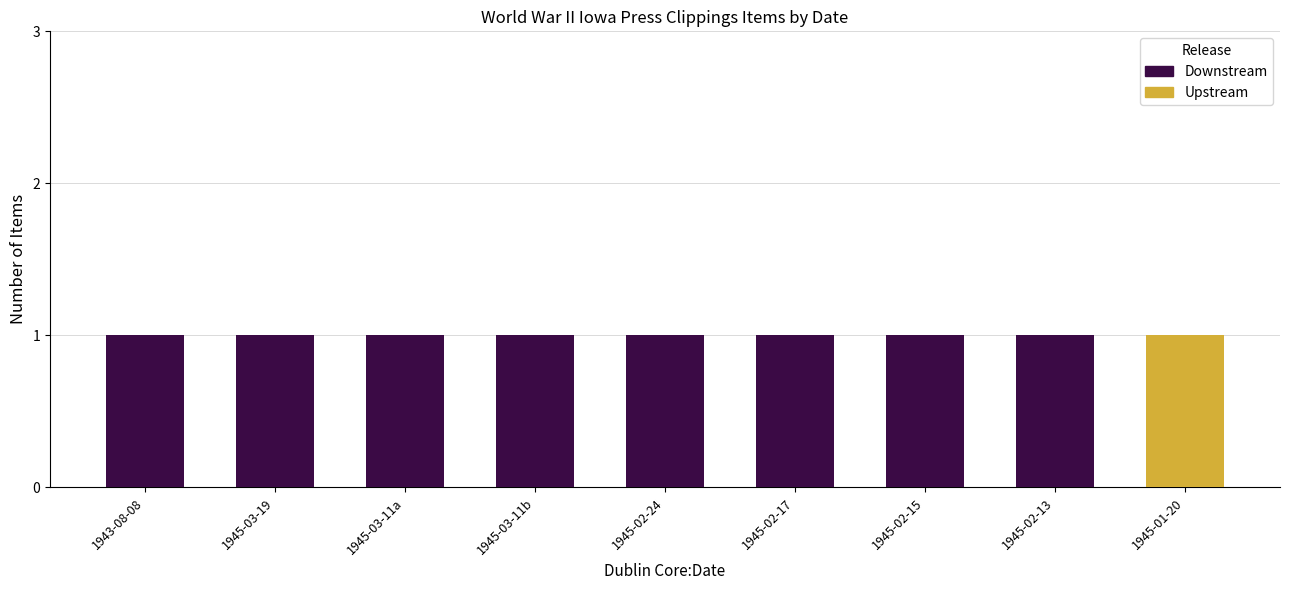

Does the chart contain stacked bars?

Yes